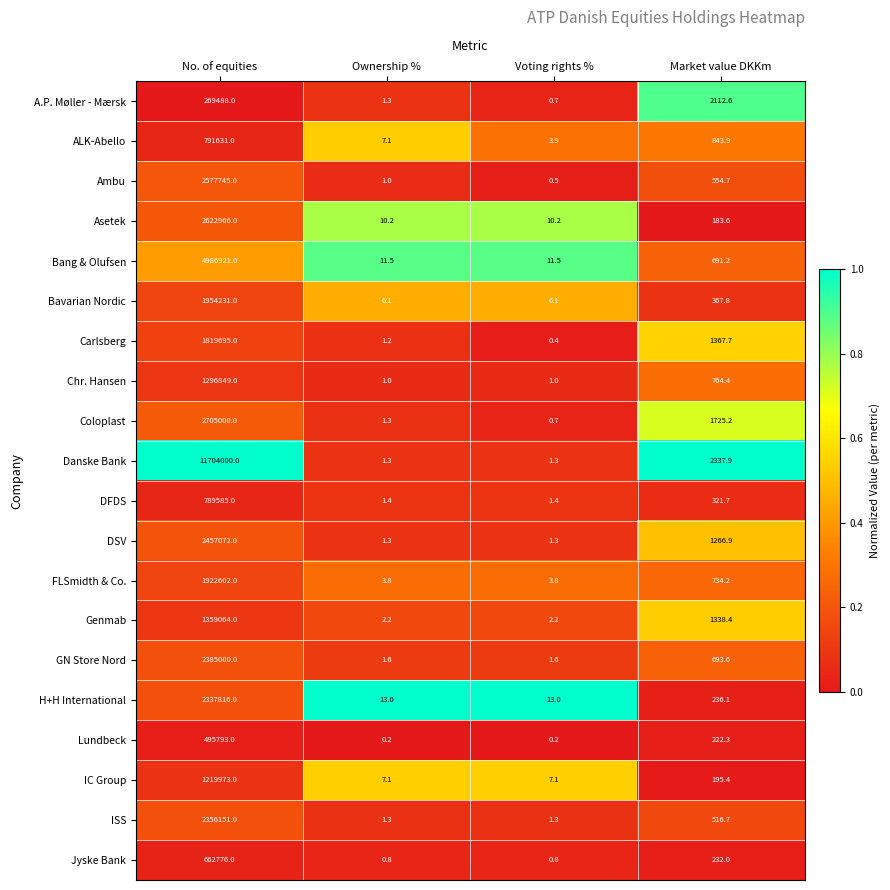

Rank the series at Market value DKKm from highest to lowest value.

Danske Bank, A.P. Møller - Mærsk, Coloplast, Carlsberg, Genmab, DSV, ALK-Abello, Chr. Hansen, FLSmidth & Co., GN Store Nord, Bang & Olufsen, Ambu, ISS, Bavarian Nordic, DFDS, H+H International, Jyske Bank, Lundbeck, IC Group, Asetek